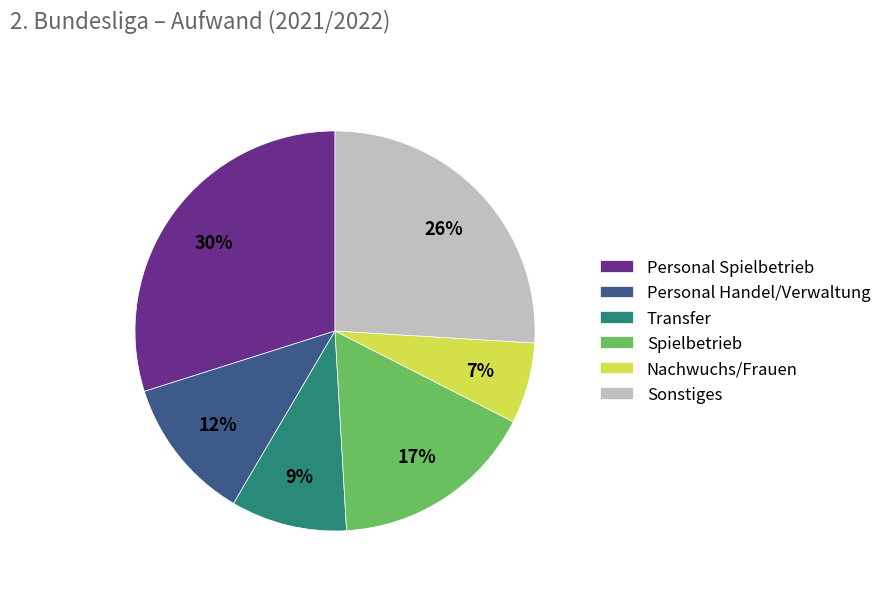

Which category has the smallest portion of the pie?

Nachwuchs/Frauen